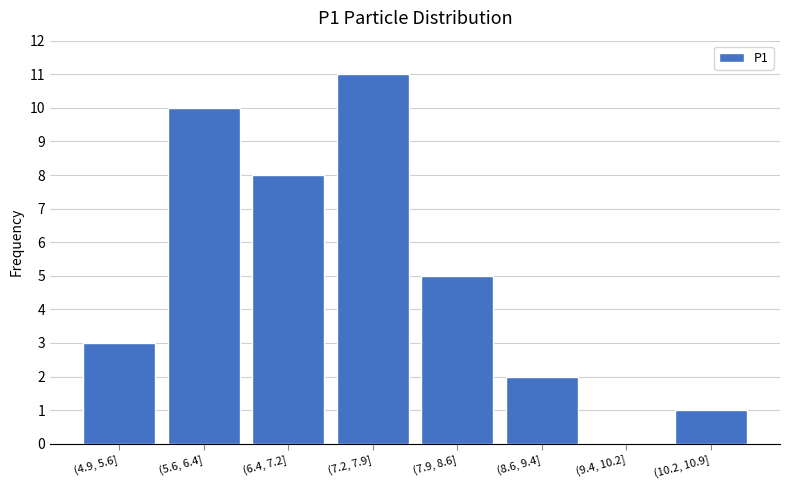

Reading left to right, what are all the values shown in this chart?

(4.9, 5.6]=3	(5.6, 6.4]=10	(6.4, 7.2]=8	(7.2, 7.9]=11	(7.9, 8.6]=5	(8.6, 9.4]=2	(9.4, 10.2]=0	(10.2, 10.9]=1